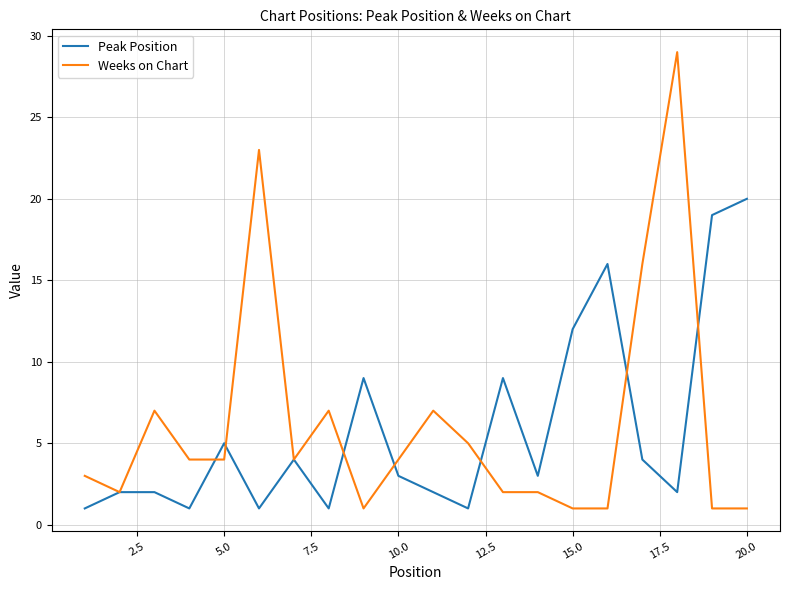

Reading right to left, extract all data points from this chart.

Peak Position: 20	19	2	4	16	12	3	9	1	2	3	9	1	4	1	5	1	2	2	1
Weeks on Chart: 1	1	29	16	1	1	2	2	5	7	4	1	7	4	23	4	4	7	2	3